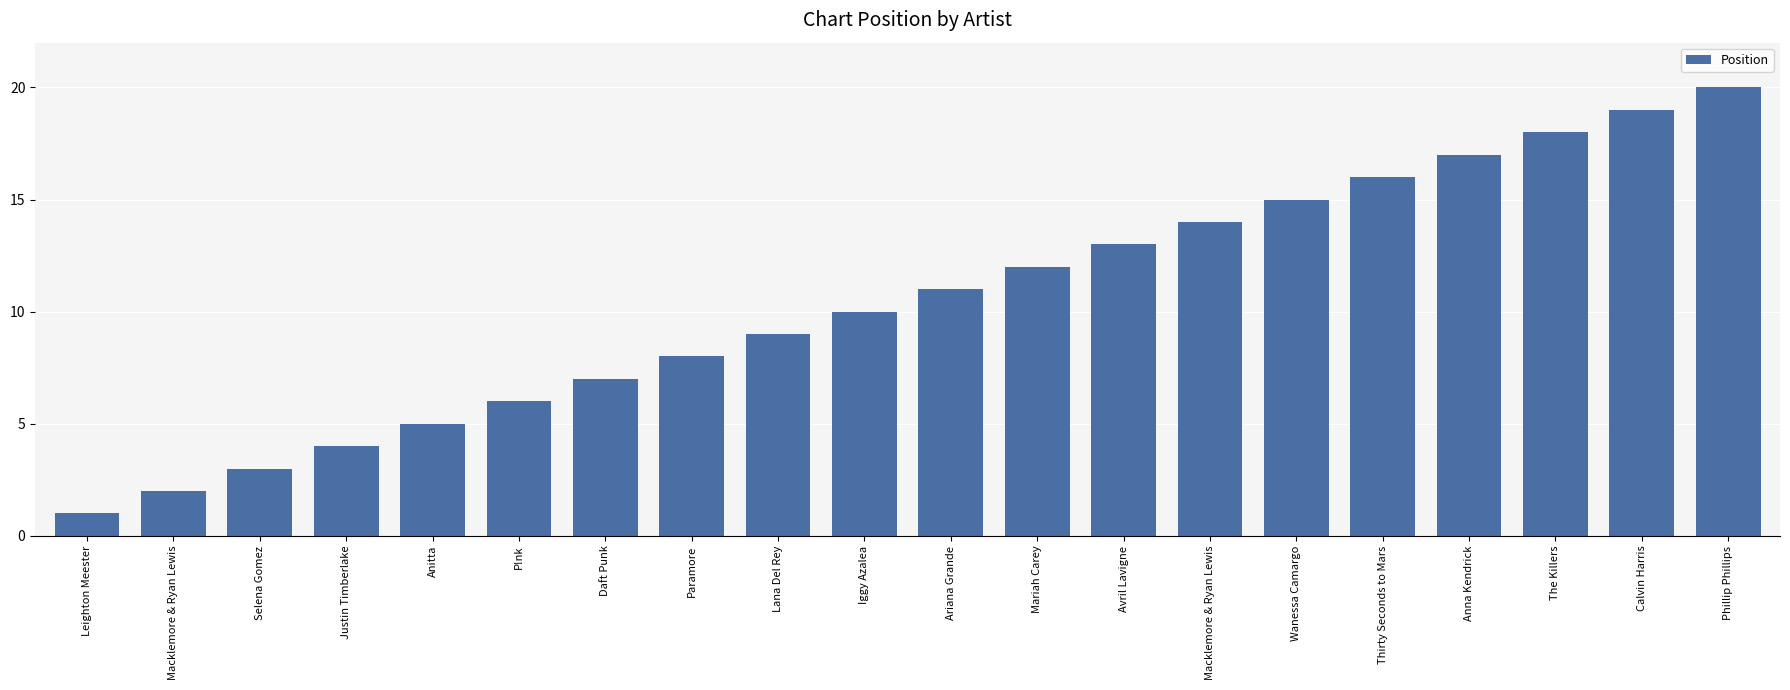

Approximately how many times larger is the value at Selena Gomez compared to P!nk?

0.5